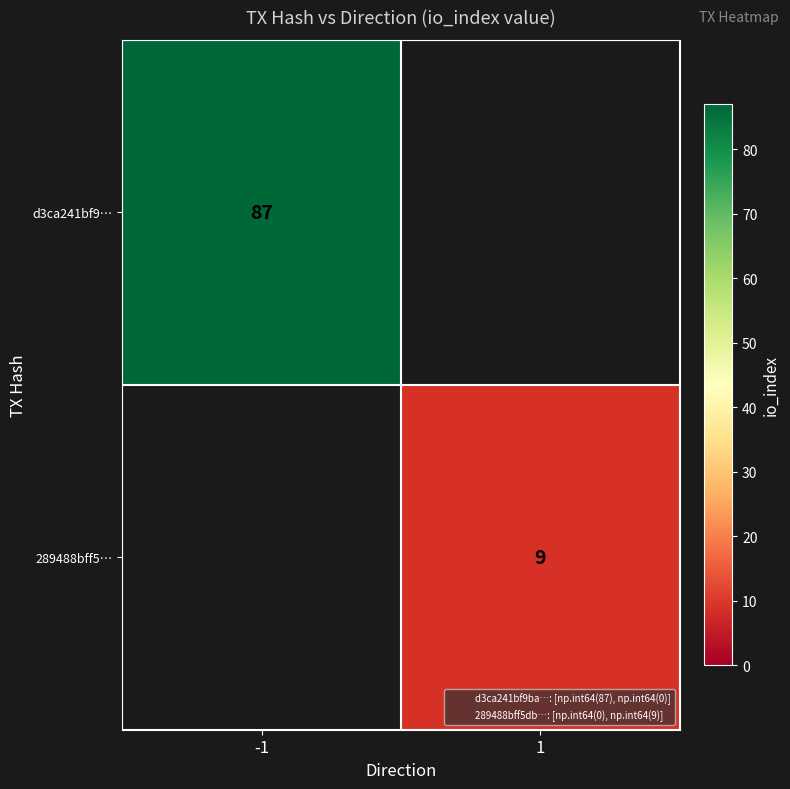

What is the difference between the maximum and minimum values in the 289488bff5… series?

9